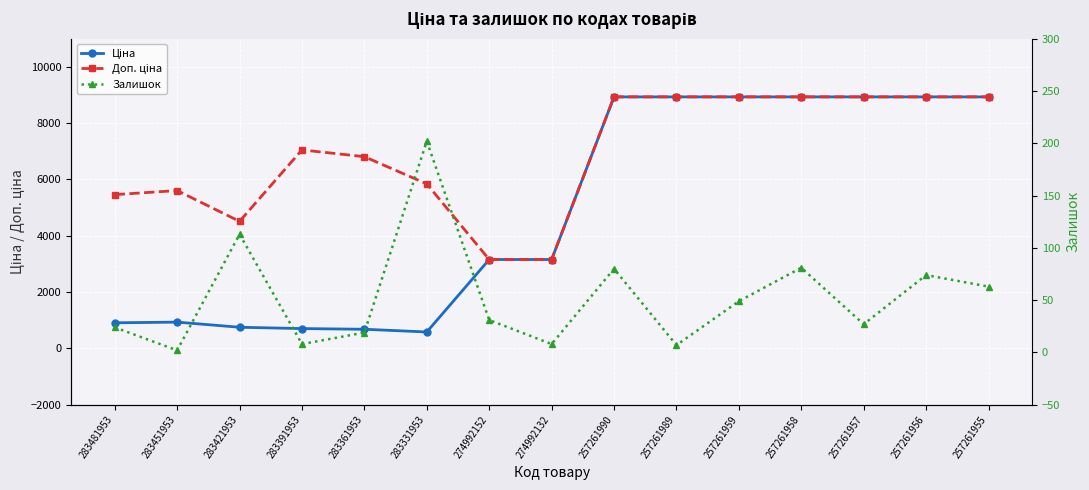

How many lines are shown in the chart?

3